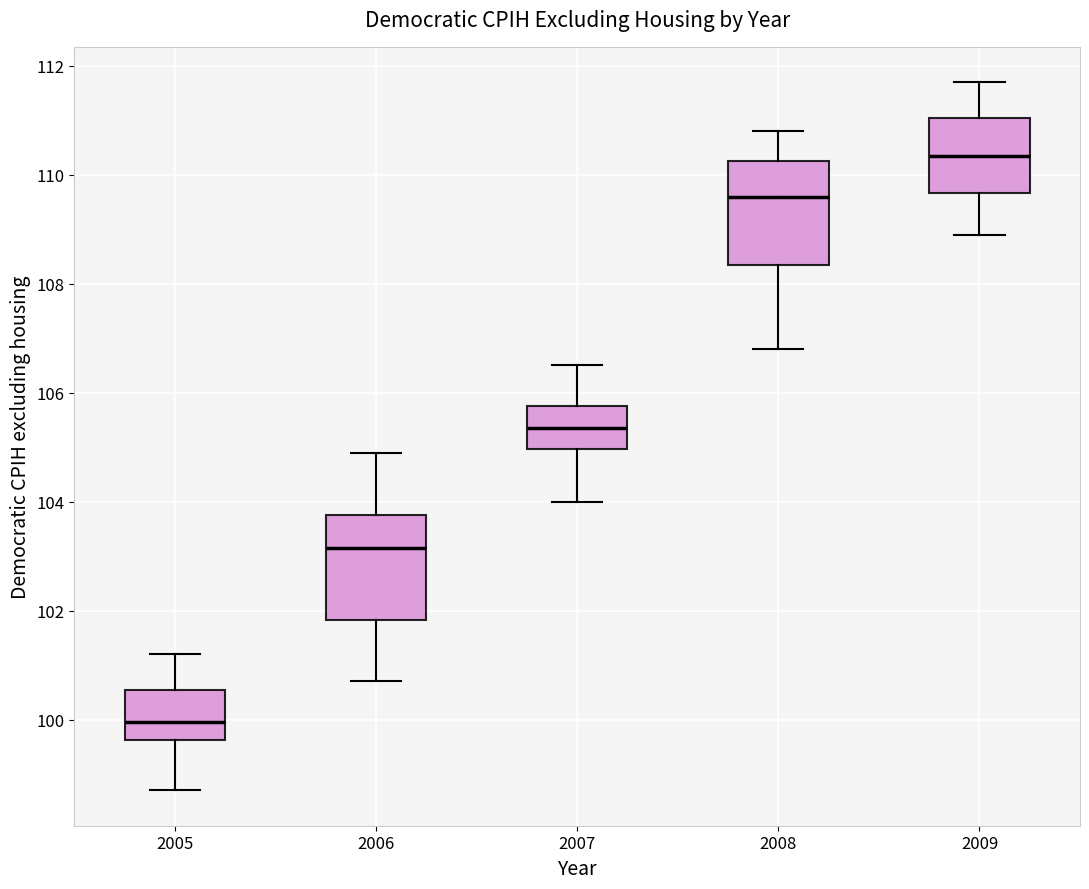

Reading left to right, read every box against the y-axis: the position of its median line, the range the box covers, and the ends of its whiskers. The values are not printed on the chart, so give them approximately, as read against the axis.

2005: median 100.0, box 99.6 to 100.6, whiskers 98.8 to 101.2
2006: median 103.2, box 101.8 to 103.8, whiskers 100.8 to 105.0
2007: median 105.4, box 105.0 to 105.8, whiskers 104.0 to 106.6
2008: median 109.6, box 108.4 to 110.2, whiskers 106.8 to 110.8
2009: median 110.4, box 109.6 to 111.0, whiskers 109.0 to 111.8